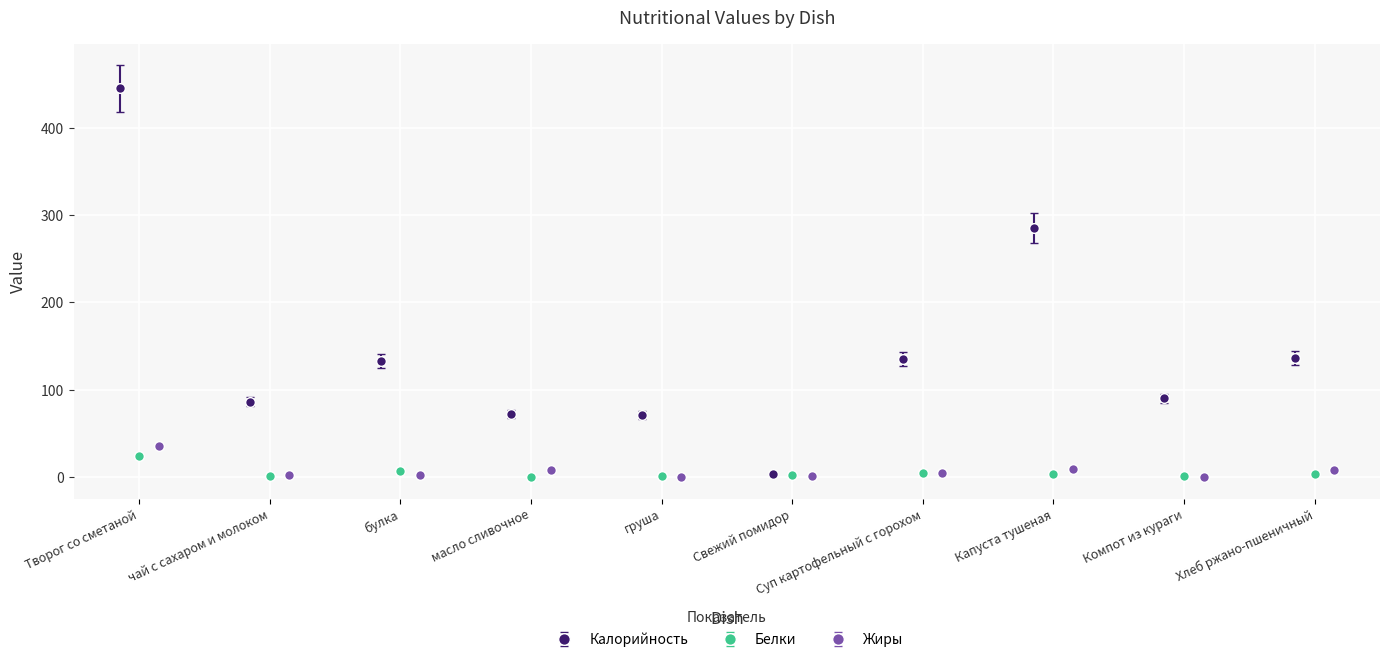

At which label does Жиры first exceed 5?

Творог со сметаной